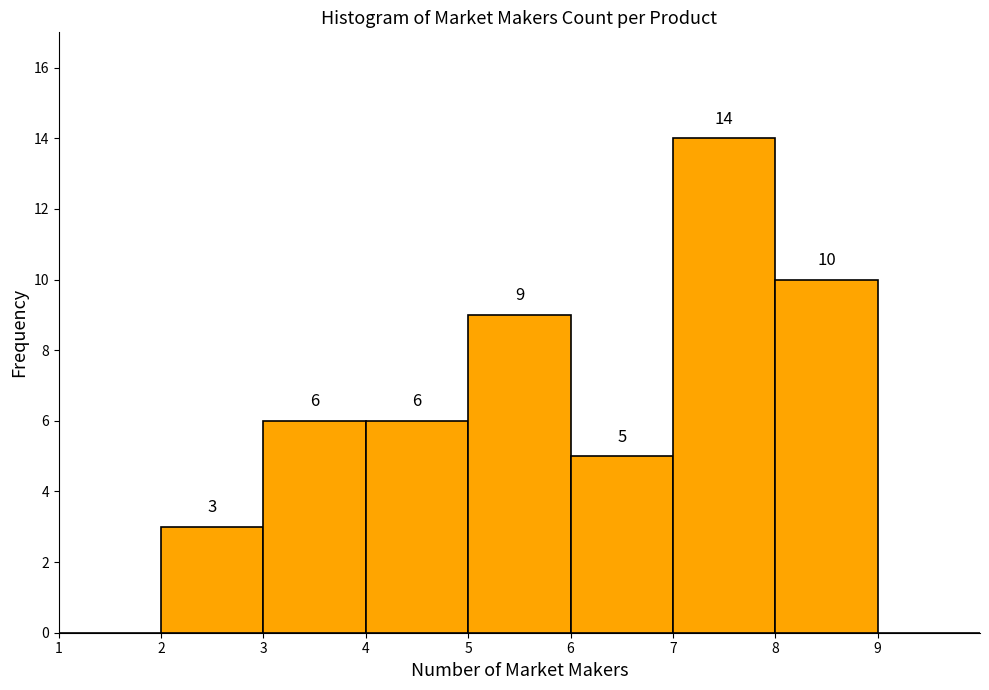

Over which range of the x-axis is the bar tallest?

7 to 8